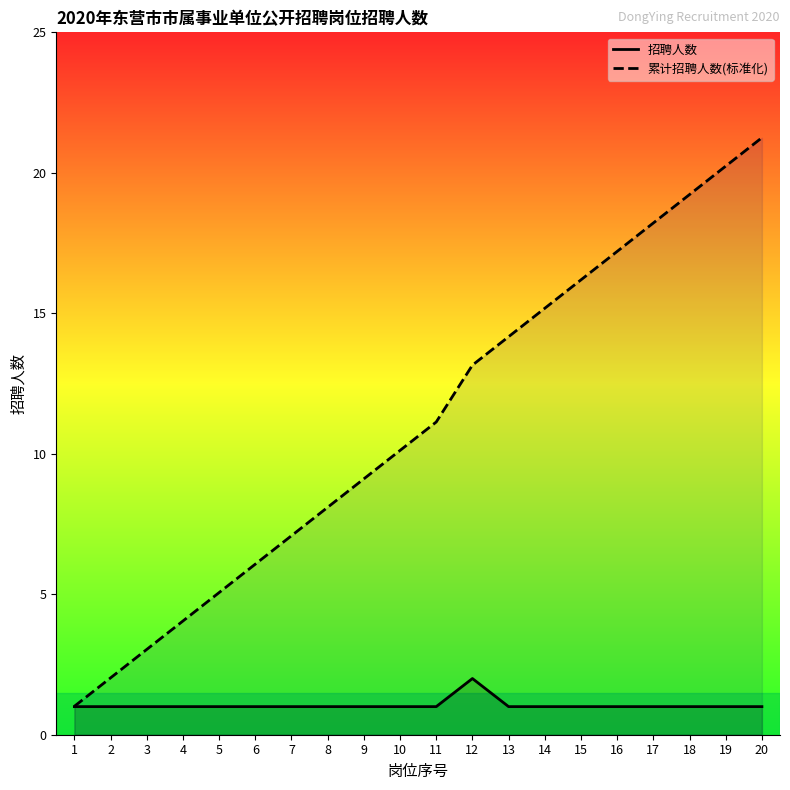

How many lines are shown in the chart?

2